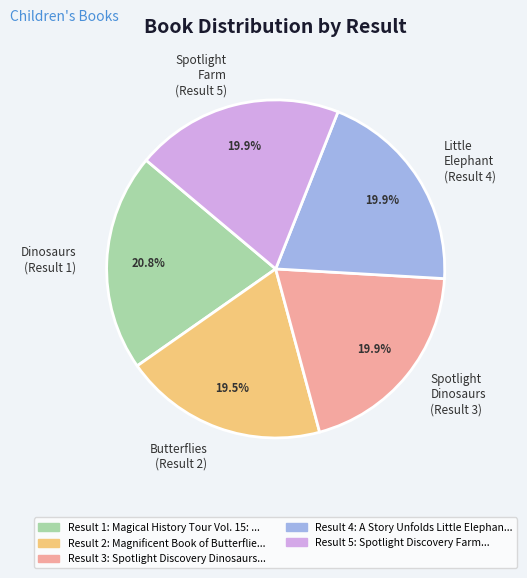

Does Spotlight Dinosaurs (Result 3) account for over 50% of the chart?

No